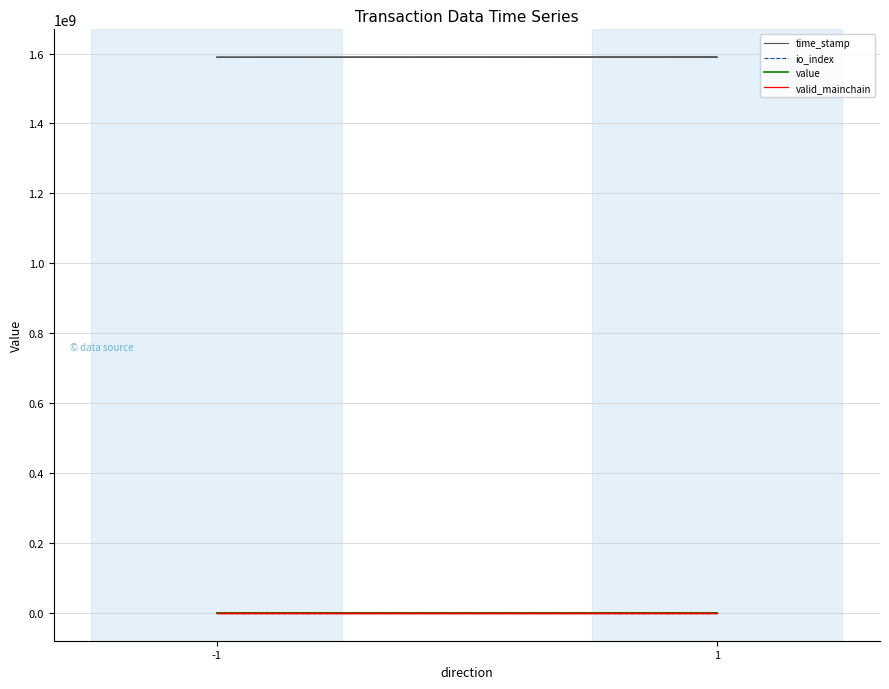

How many values in the time_stamp series exceed 1589626477?

1